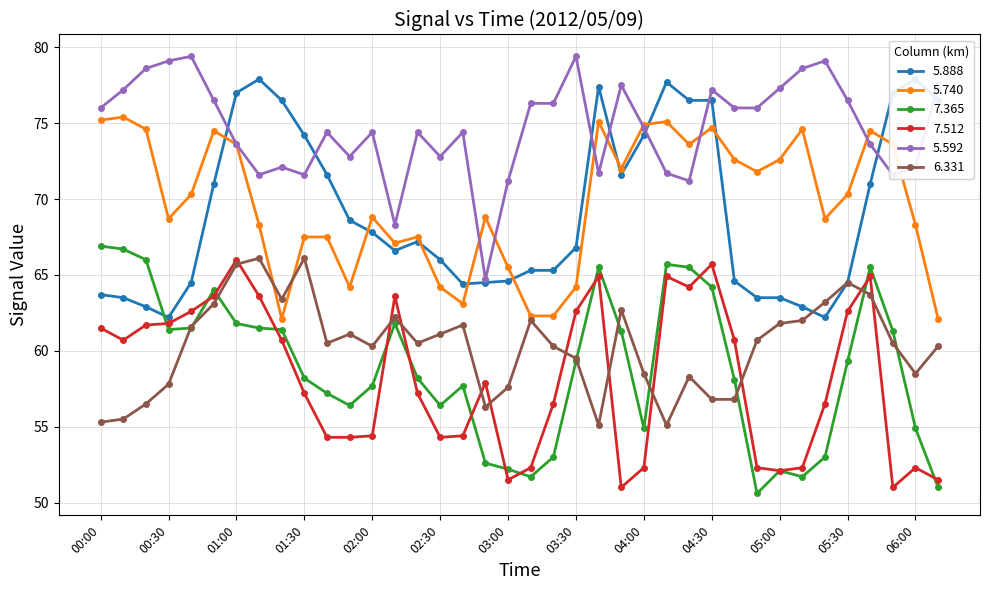

What is the lowest value of the 5.592 series?

64.7